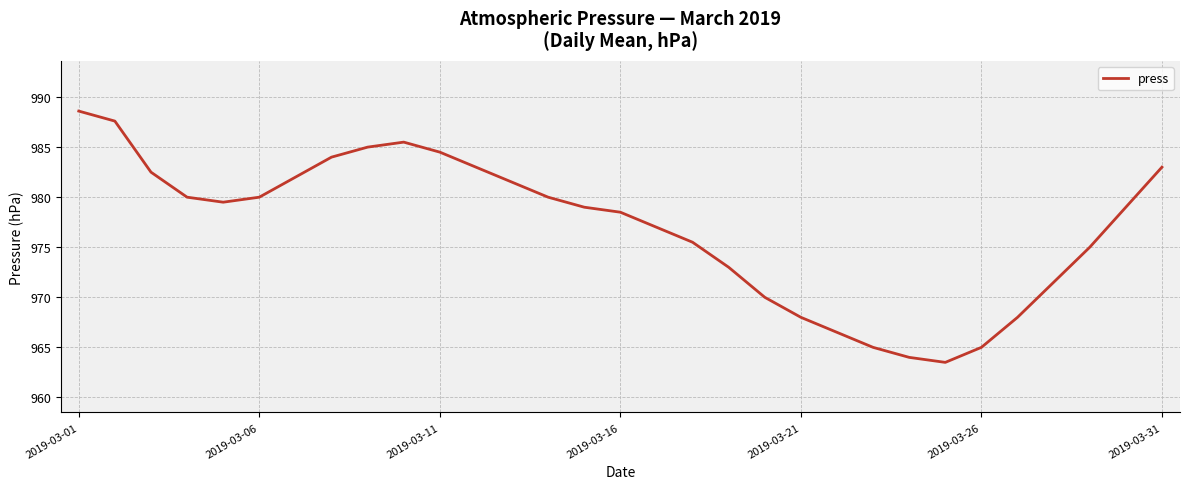

What is the maximum value shown in the chart?

988.6